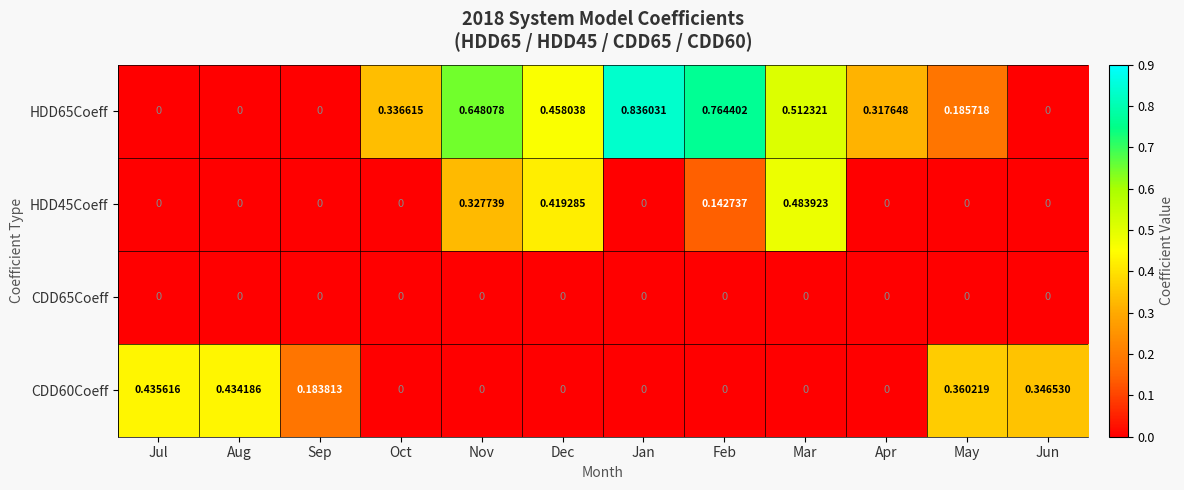

Is the value of HDD65Coeff at Mar greater than the value of HDD45Coeff at Mar?

Yes